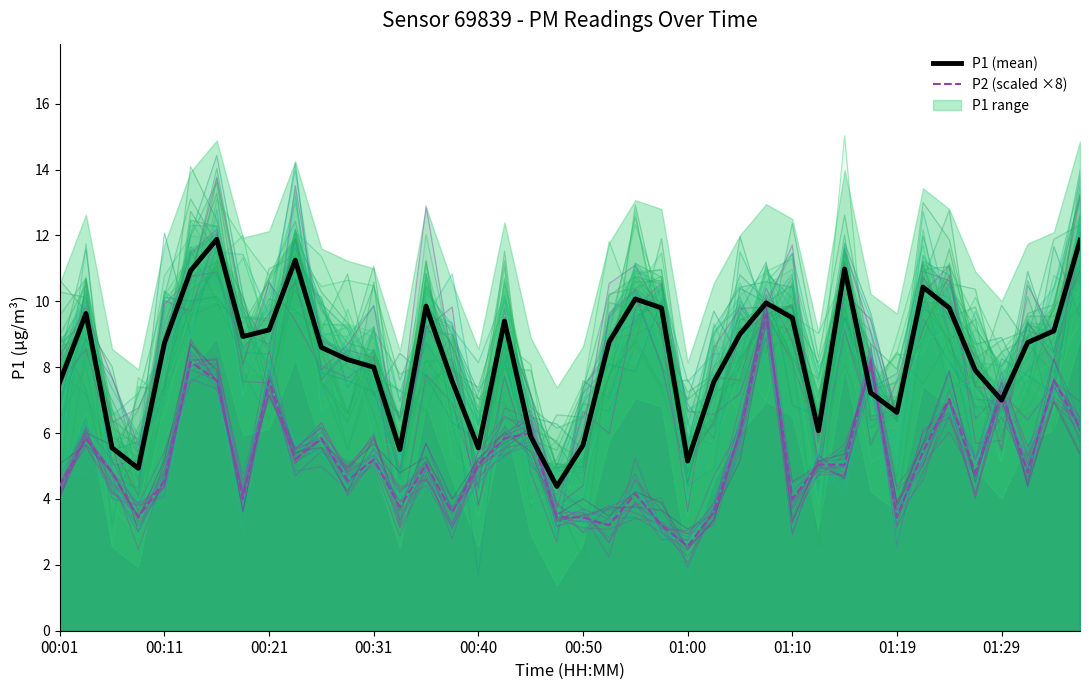

In P2 (scaled ×8), how many points are higher than both neighbors (excluding endpoints)?

13